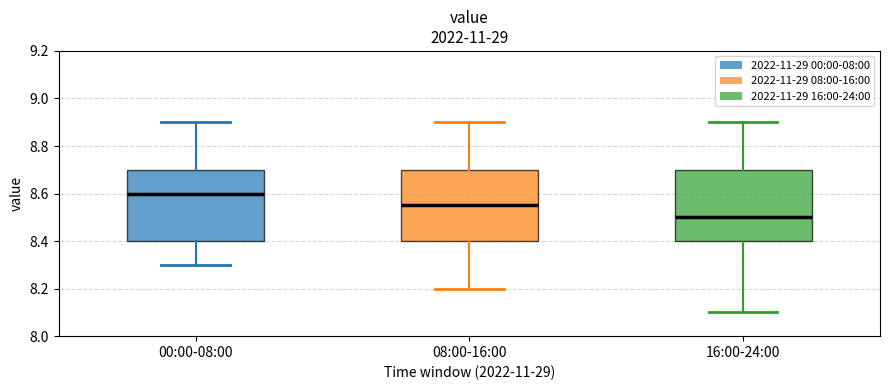

Reading left to right, read every box against the y-axis: the position of its median line, the range the box covers, and the ends of its whiskers. The values are not printed on the chart, so give them approximately, as read against the axis.

00:00-08:00: median 8.60, box 8.40 to 8.70, whiskers 8.30 to 8.90
08:00-16:00: median 8.56, box 8.40 to 8.70, whiskers 8.20 to 8.90
16:00-24:00: median 8.50, box 8.40 to 8.70, whiskers 8.10 to 8.90